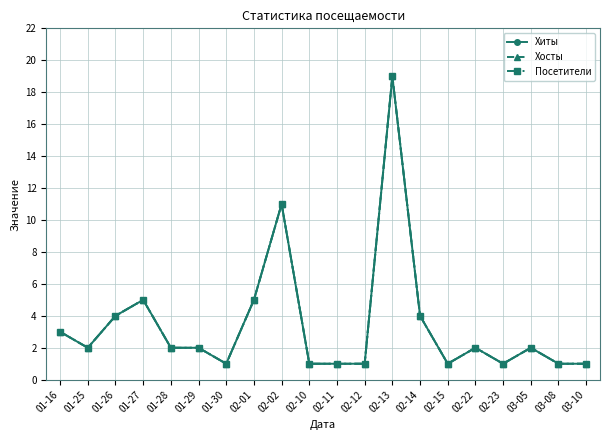

At which label does Посетители first exceed 2?

01-16